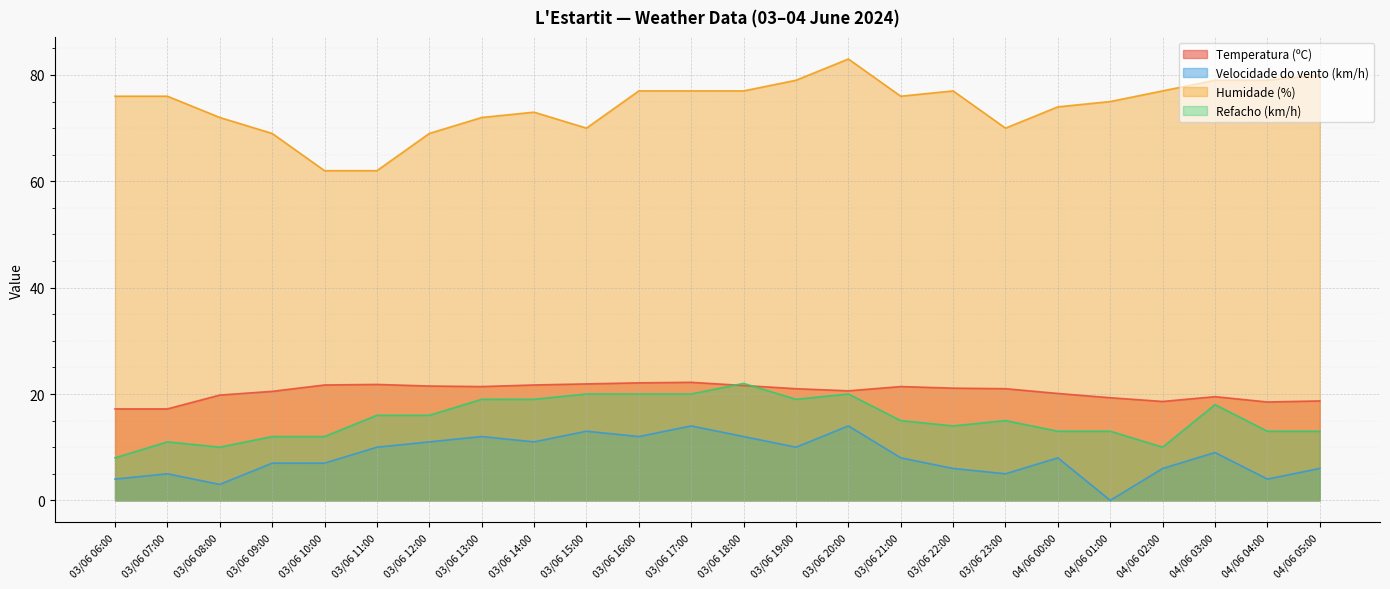

What is the approximate value of Refacho (km/h) at 04/06 00:00?

13.0